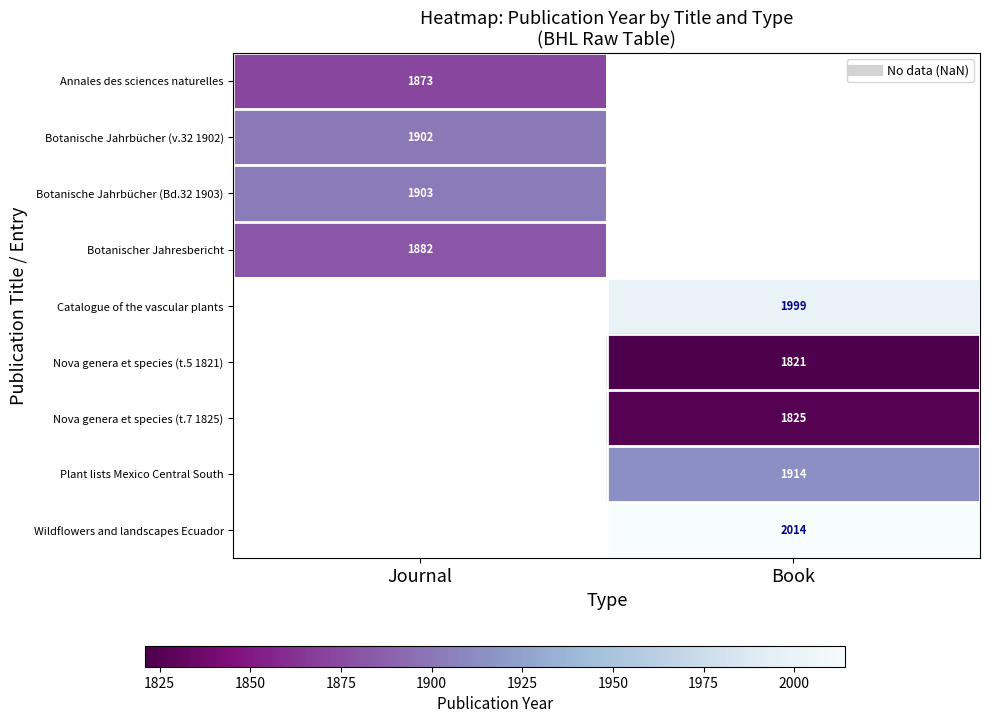

How many values in Botanische Jahrbücher (Bd.32 1903) are above zero?

1